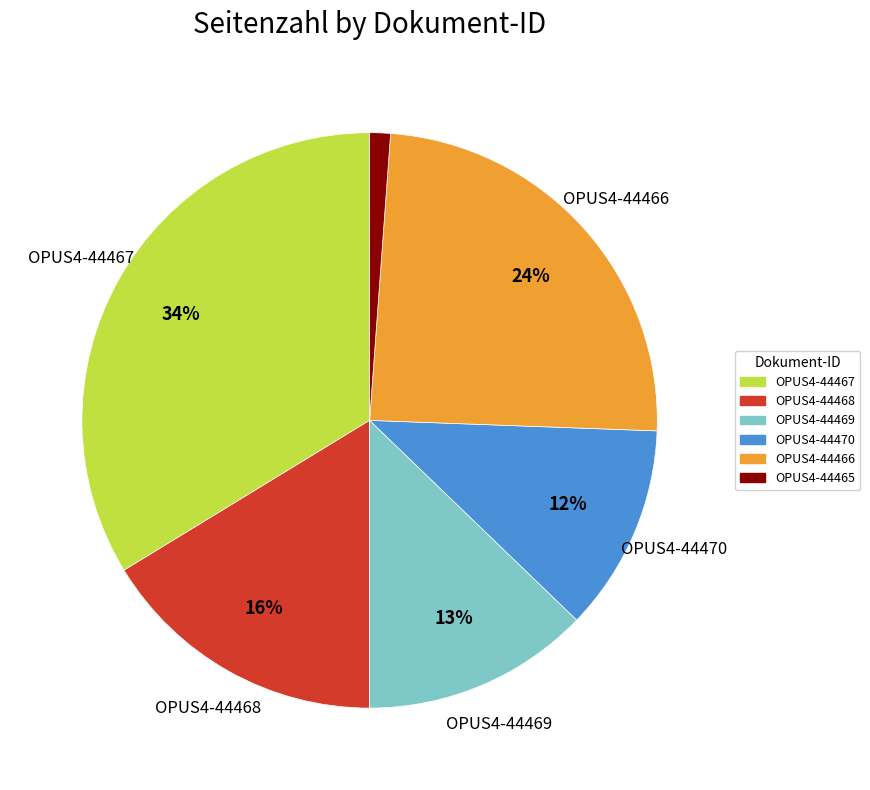

Between OPUS4-44466 and OPUS4-44467, which is larger?

OPUS4-44467